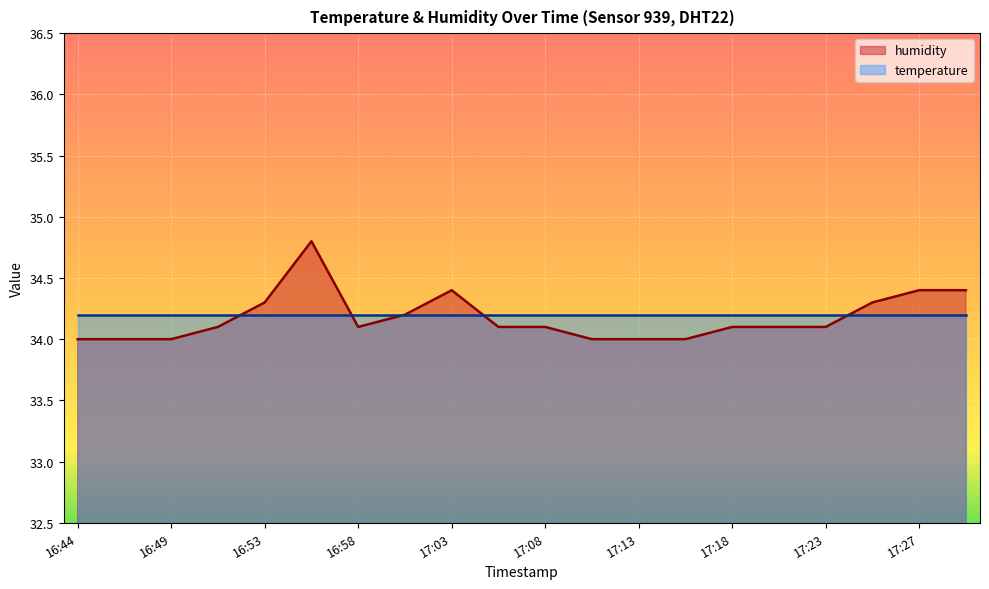

What is the sum of the values at 17:25 and 17:10?

68.3